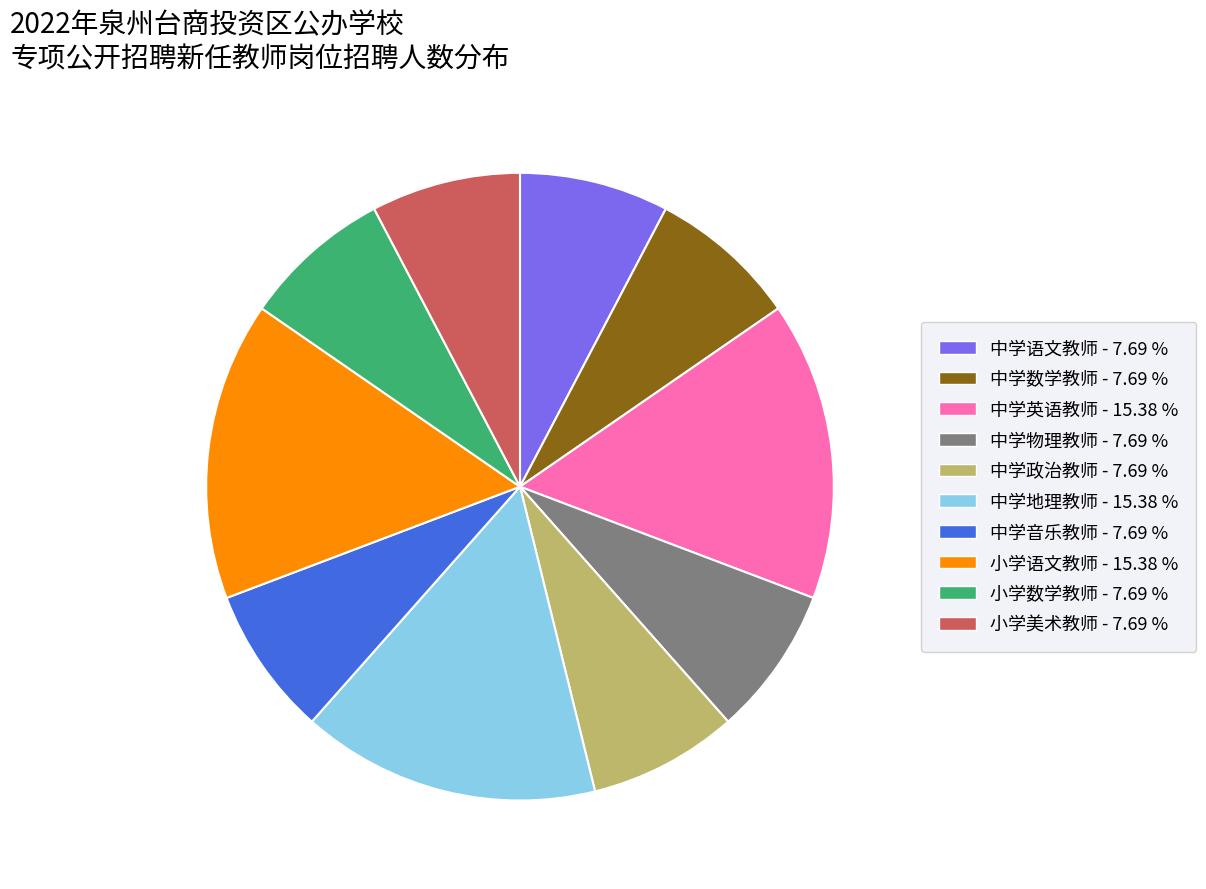

Count the number of slices in the pie.

10